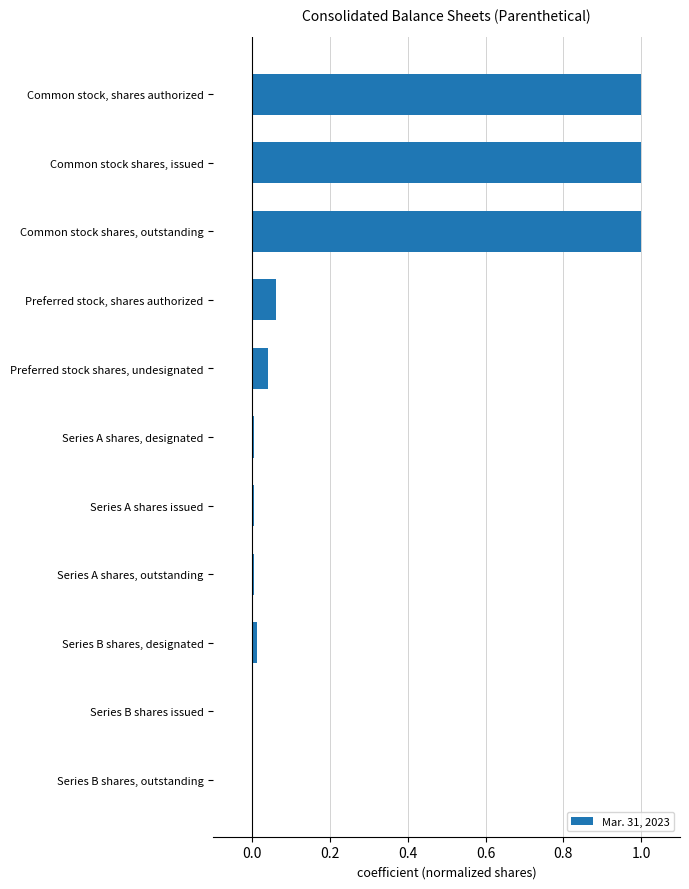

Is it true that the value at Preferred stock shares, undesignated is 0.0?

True